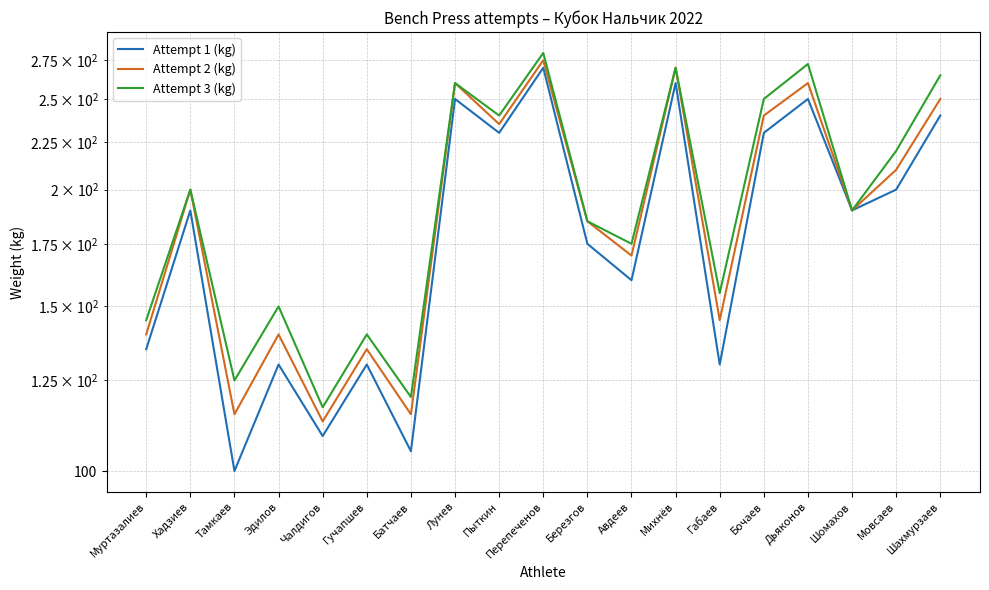

Is this an area chart (filled region under the line)?

No